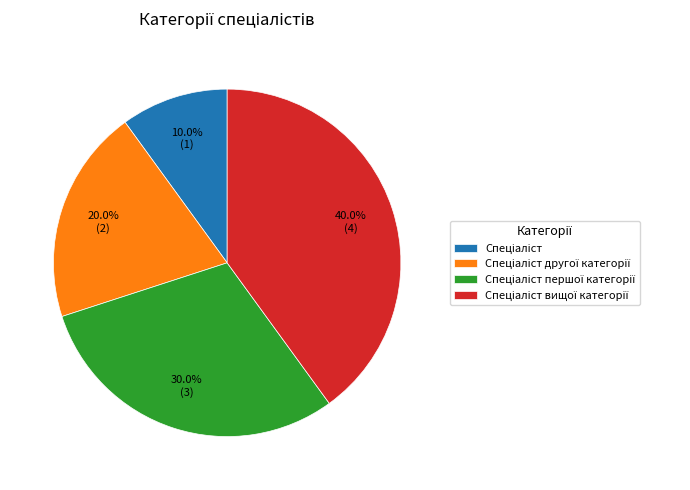

Is there a majority slice in this chart?

No